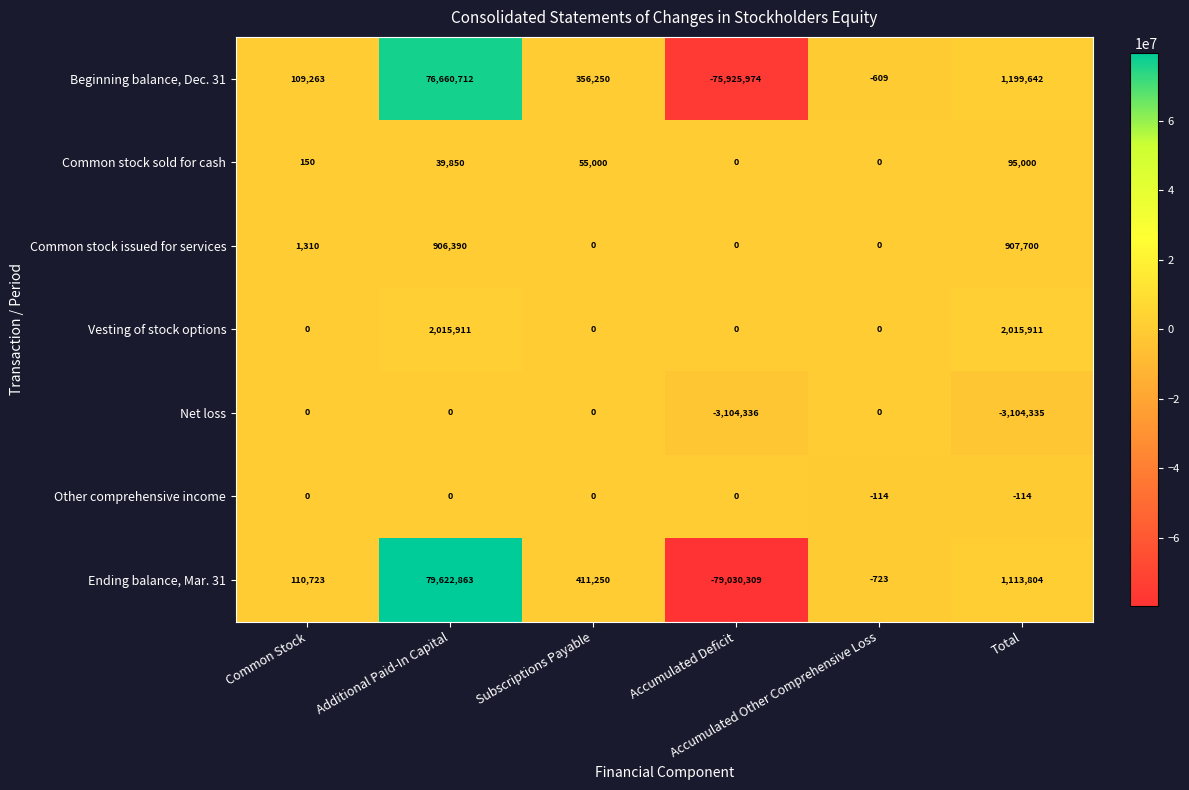

What is the difference between the maximum and minimum values in the Beginning balance, Dec. 31 series?

152586686